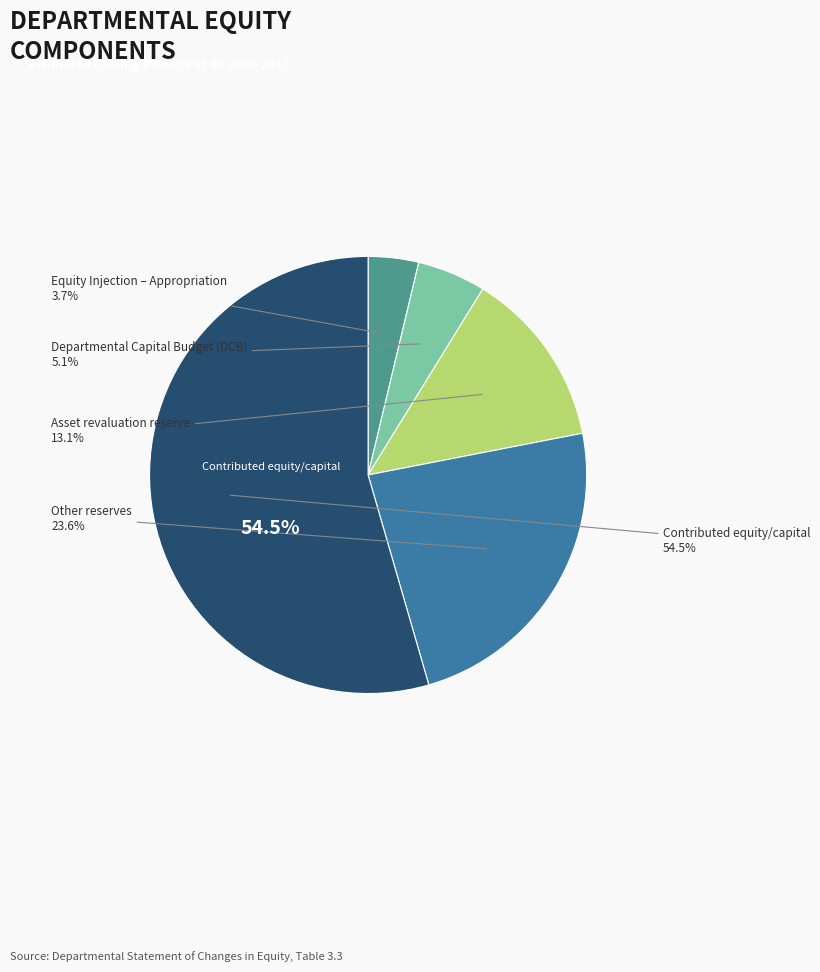

Which category has the smallest portion of the pie?

Equity Injection – Appropriation